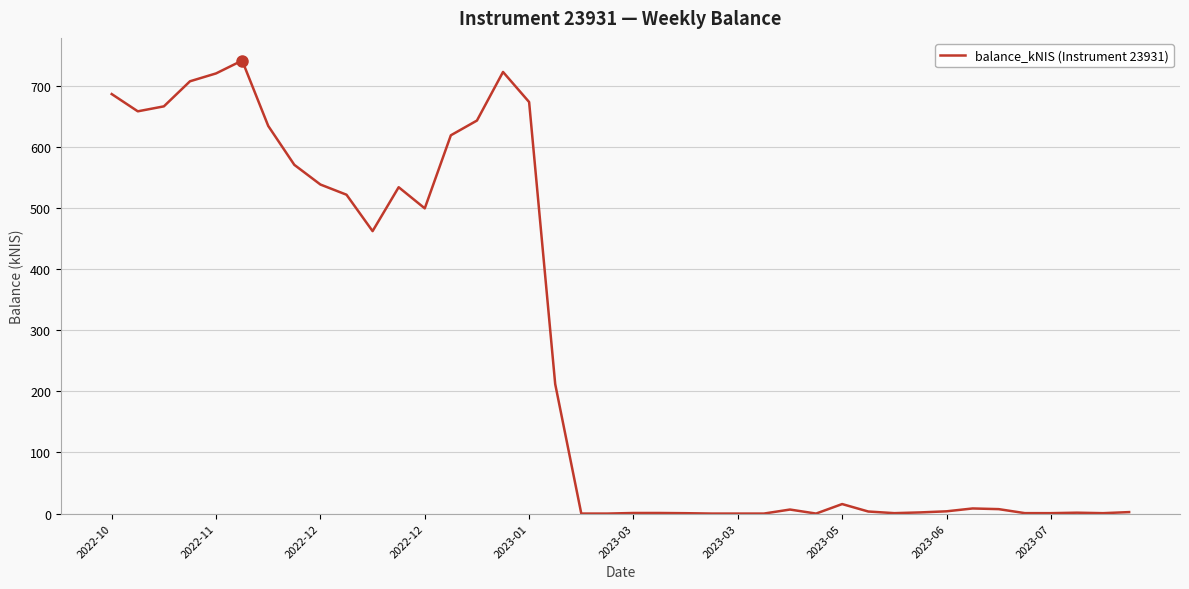

What is the greatest value displayed?

741.8